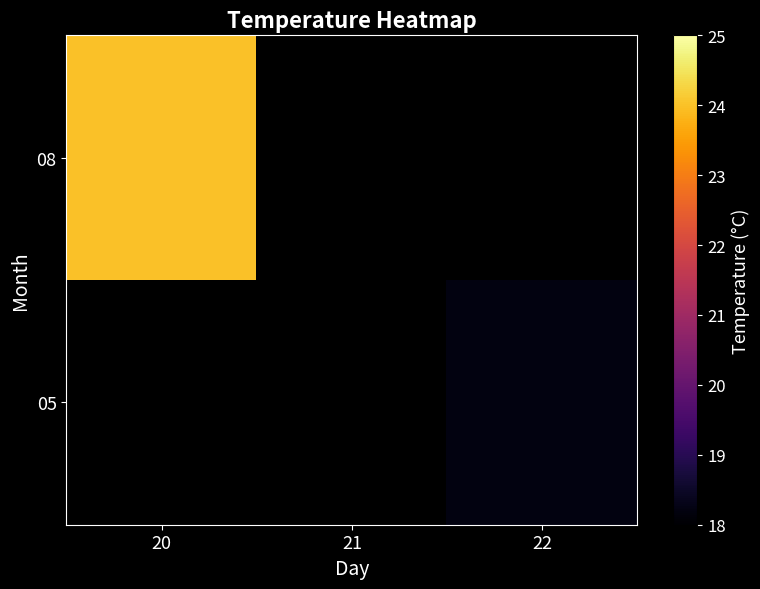

Rank the series at 21 from highest to lowest value.

05, 08